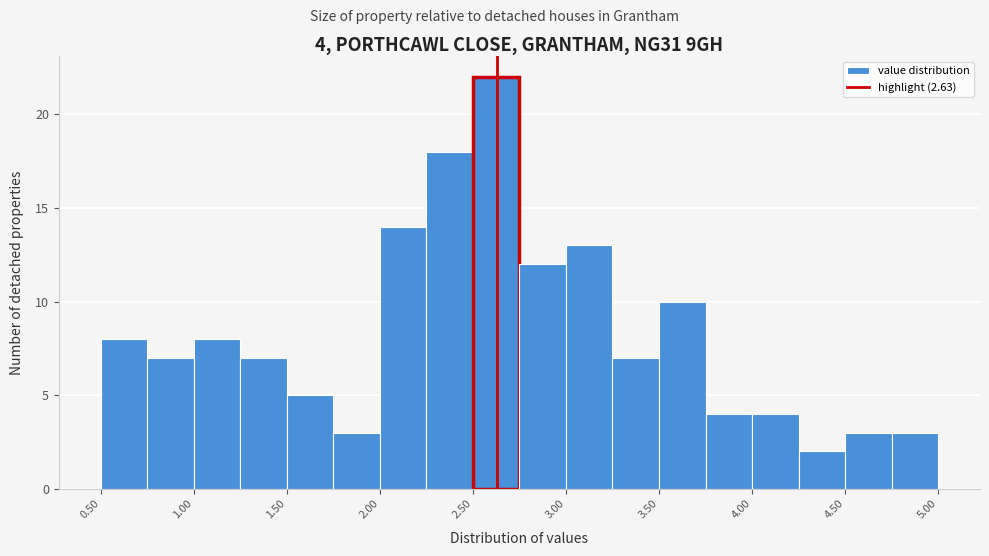

Which range on the x-axis has the tallest bar?

2.50 to 2.75